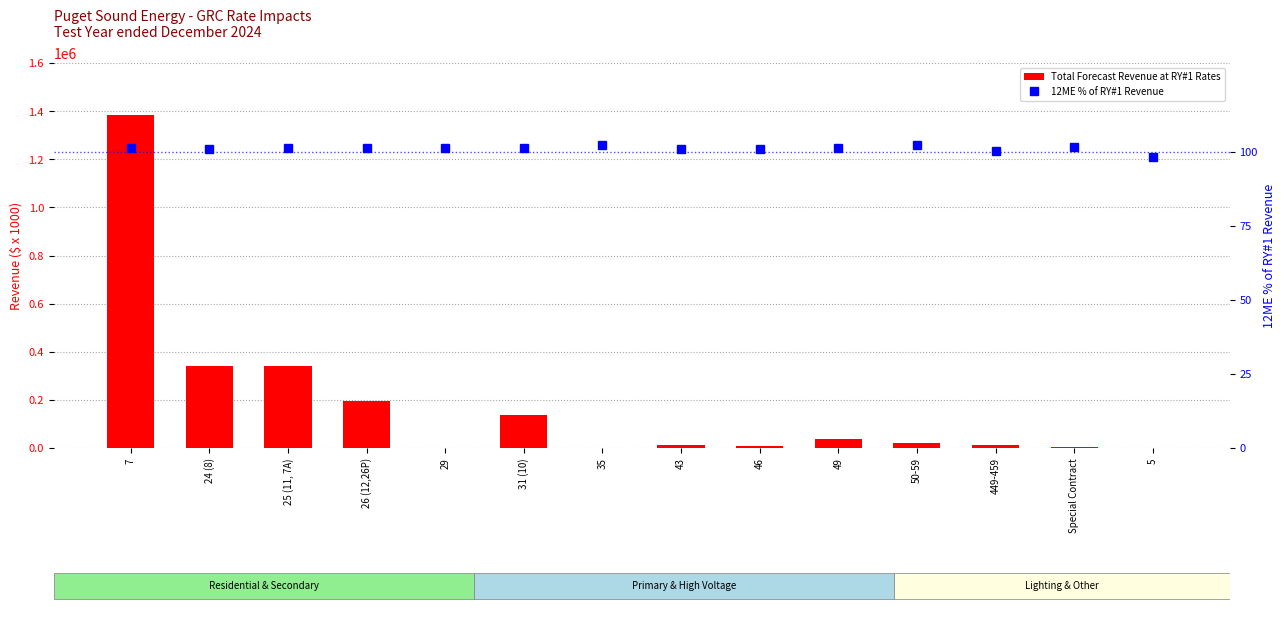

Which has a higher value, 49 or 5?

49